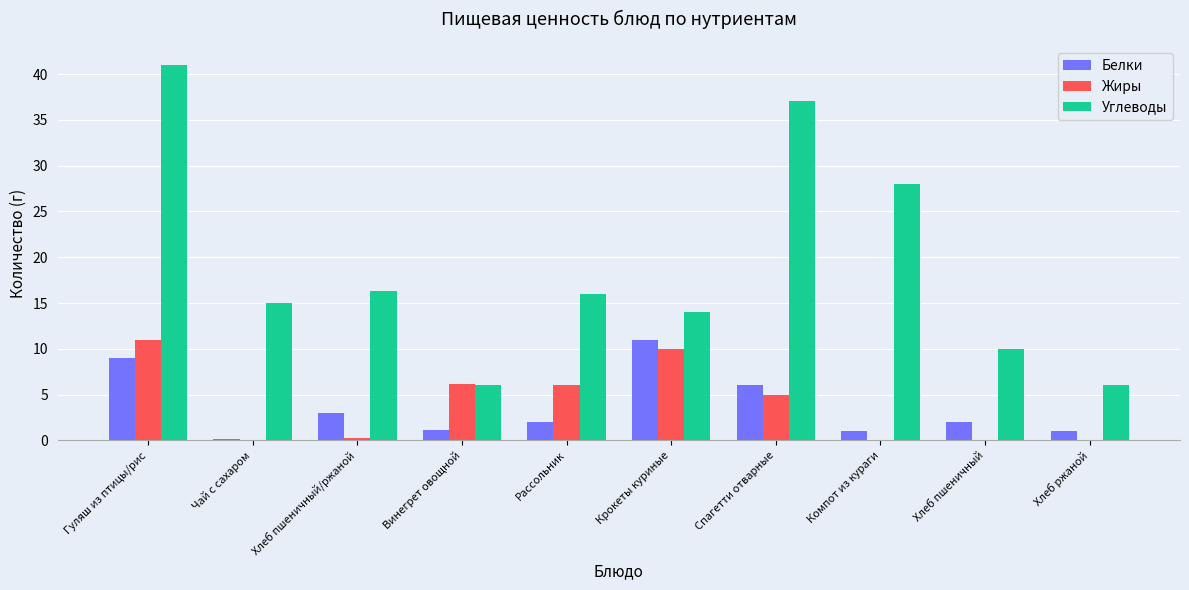

What is the average value of the Жиры series?

3.9